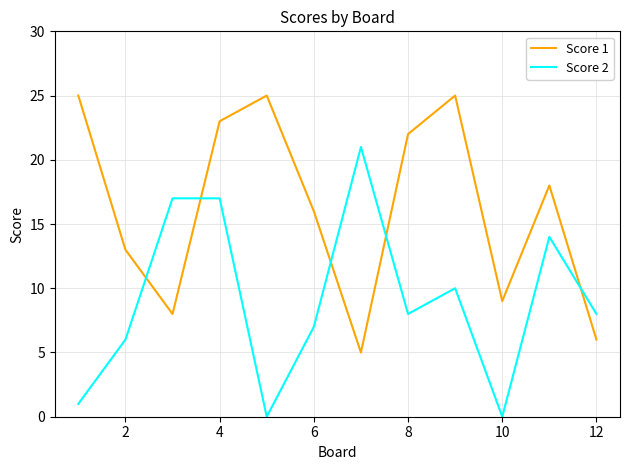

What is the difference between the maximum and minimum values in the Score 1 series?

20